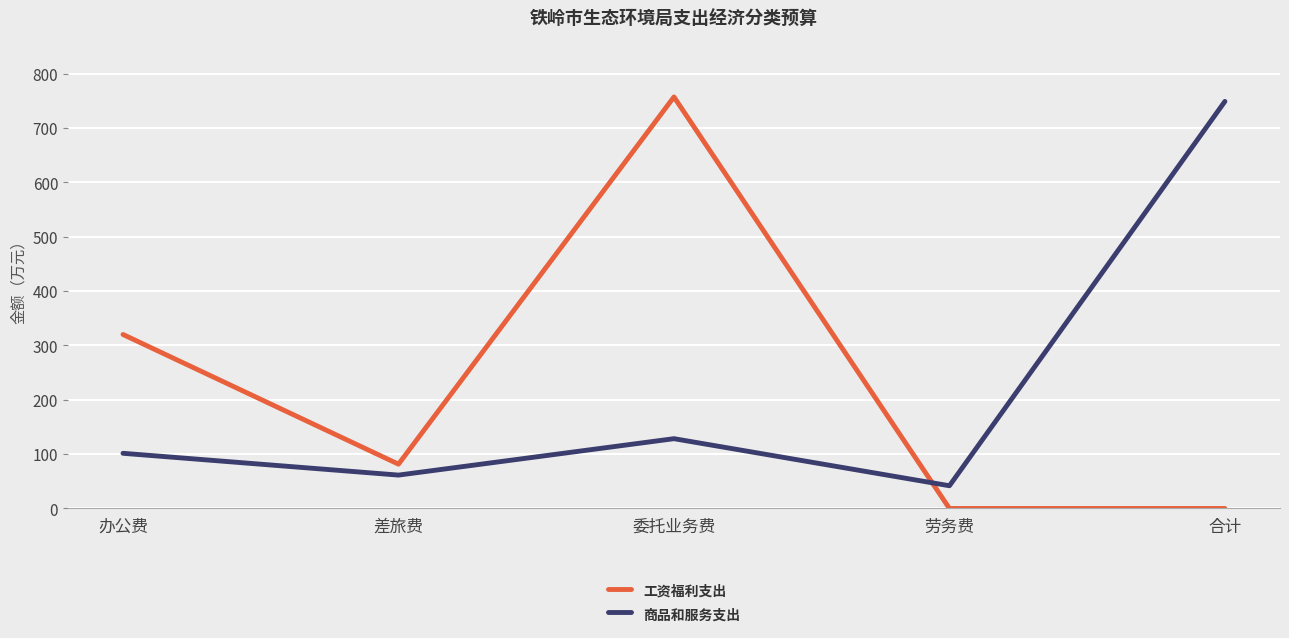

At which label does 商品和服务支出 first exceed 101?

办公费